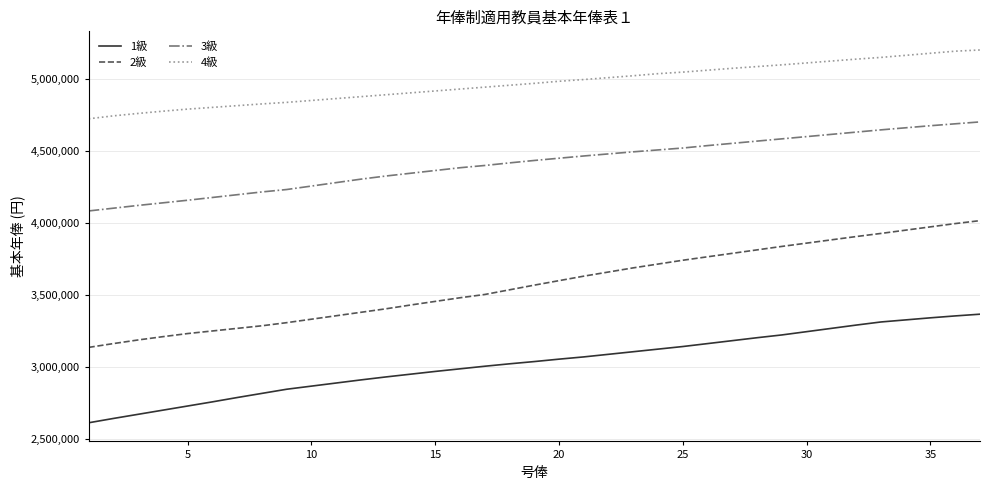

Which series has the largest total across all categories?

4級